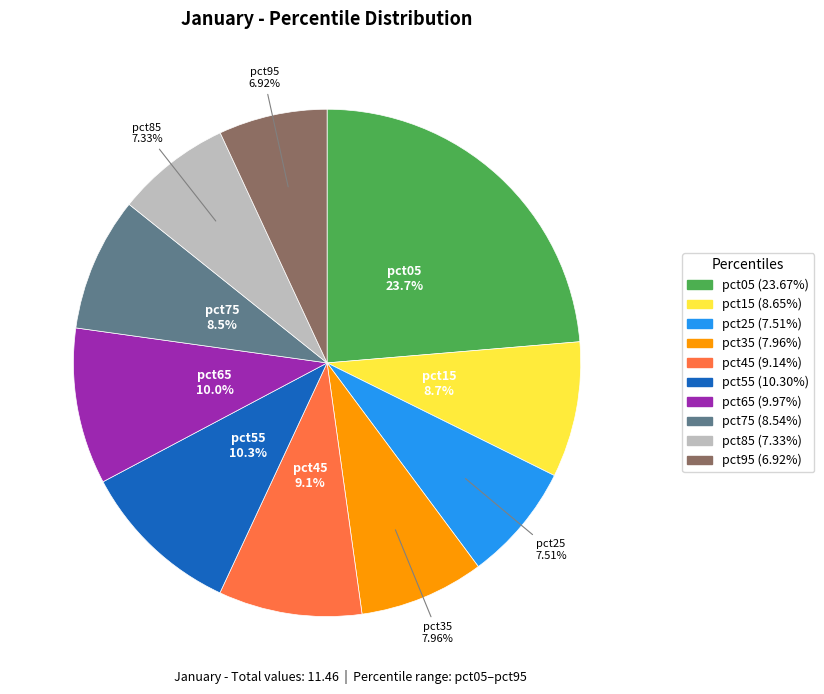

To the nearest percent, what is the average slice percentage?

10%